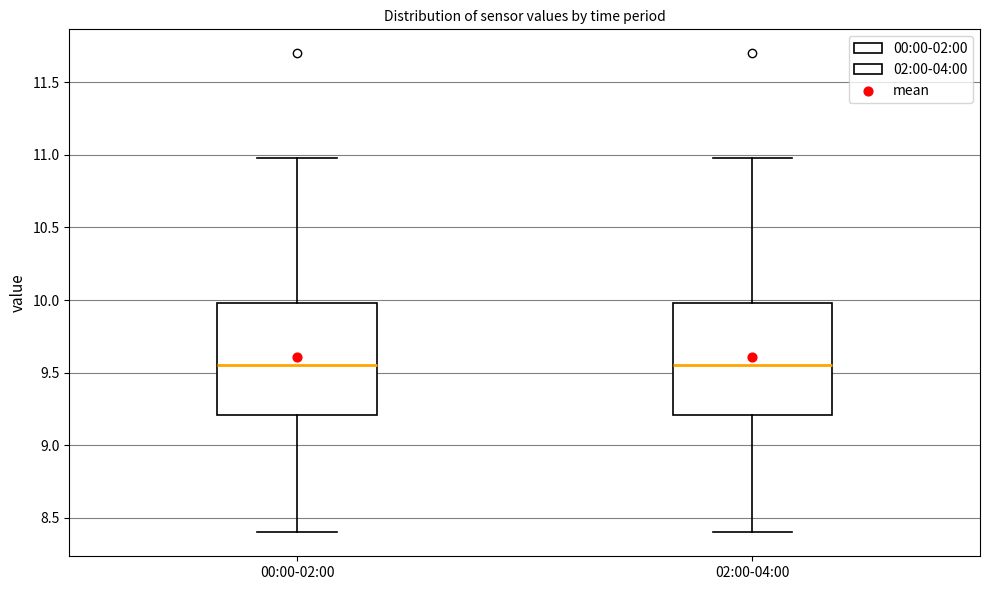

Reading left to right, read every box against the y-axis: the position of its median line, the range the box covers, and the ends of its whiskers. The values are not printed on the chart, so give them approximately, as read against the axis.

00:00-02:00: median 9.55, box 9.20 to 10.00, whiskers 8.40 to 11.00
02:00-04:00: median 9.55, box 9.20 to 10.00, whiskers 8.40 to 11.00